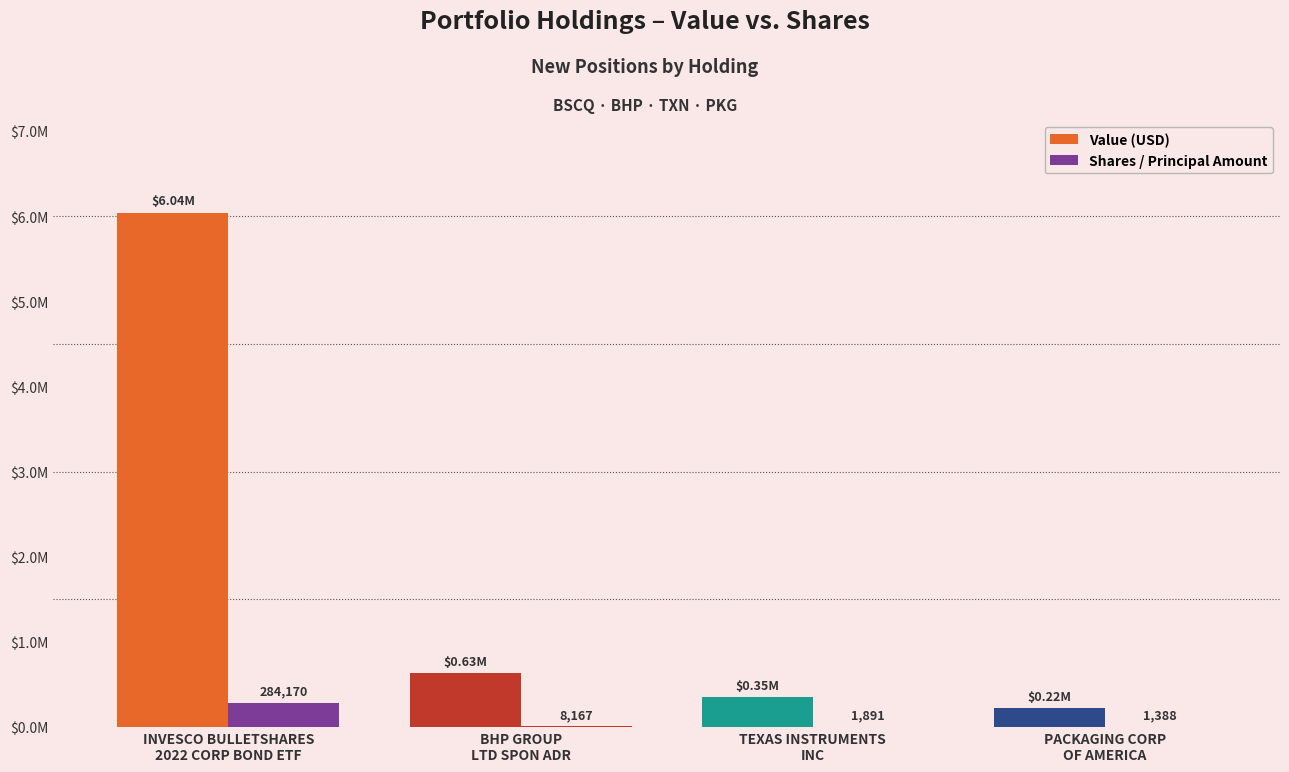

Are the bars horizontal?

No